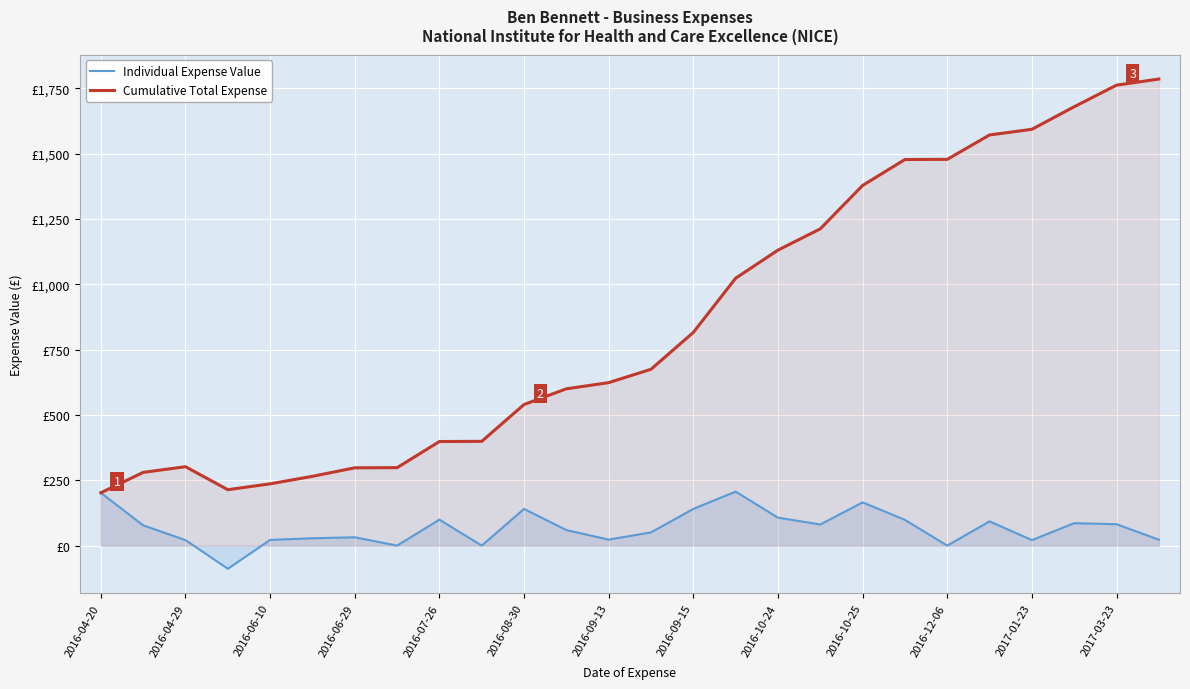

Is the value of Individual Expense Value at 2017-03-23 greater than the value of Cumulative Total Expense at 21?

No